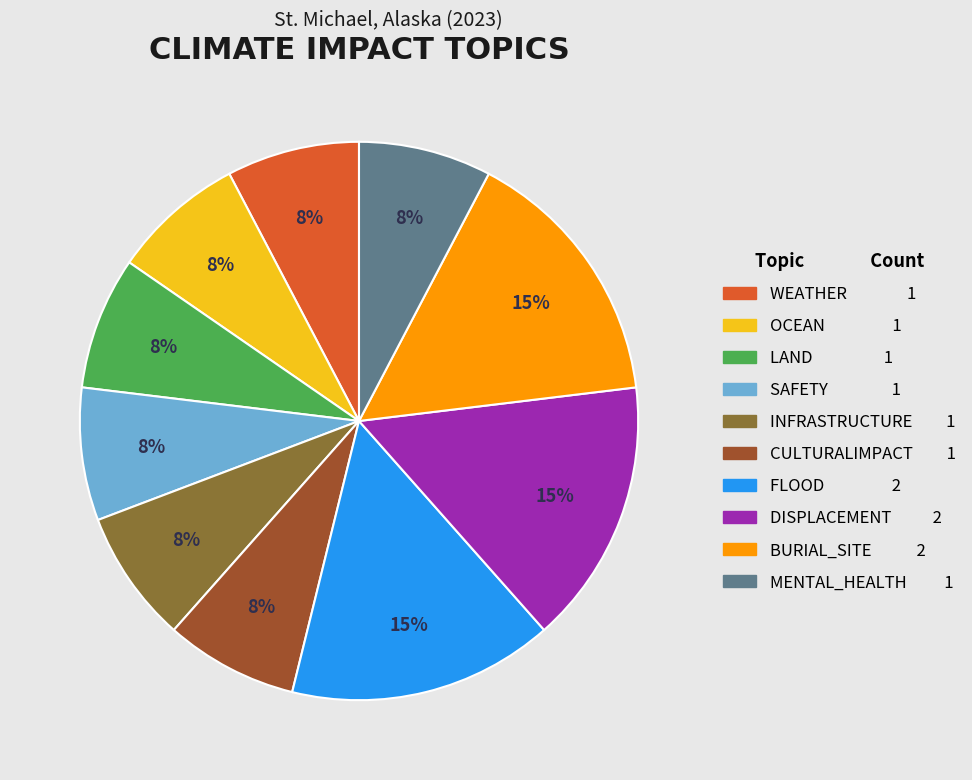

Does any single category account for the majority?

No